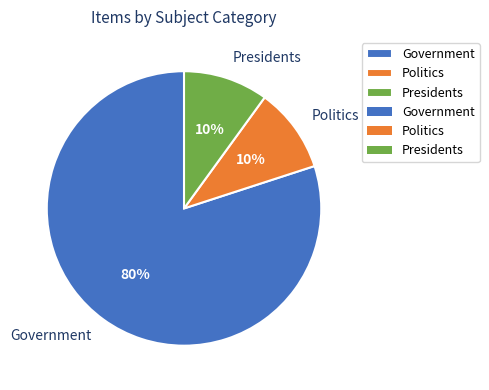

Do Politics and Government together represent more than half of the pie?

Yes